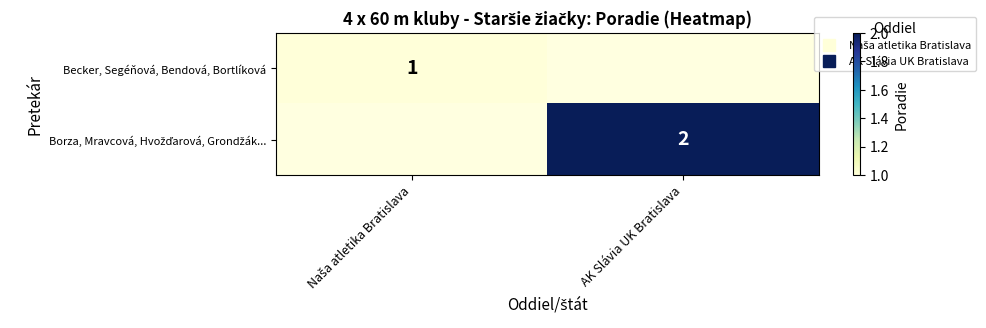

Is the value of Becker, Segéňová, Bendová, Bortlíková at Naša atletika Bratislava greater than the value of Borza, Mravcová, Hvožďarová, Grondžák... at AK Slávia UK Bratislava?

No